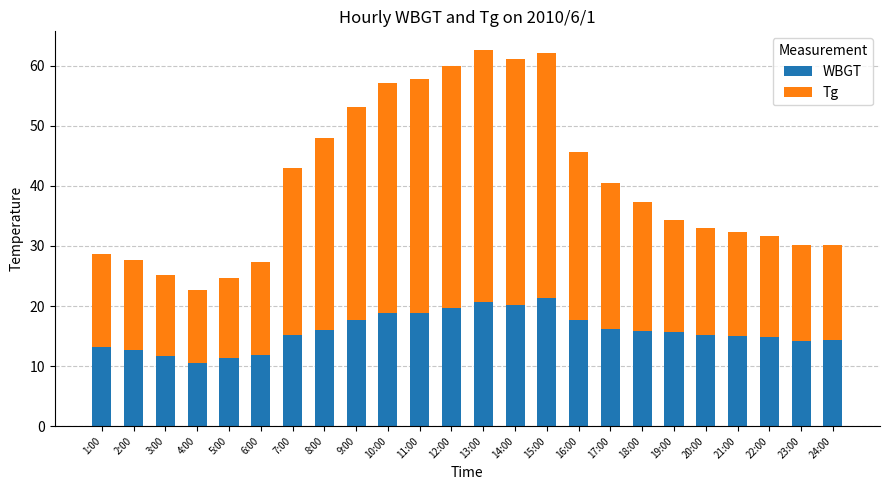

What is the sum of all WBGT values?

378.5